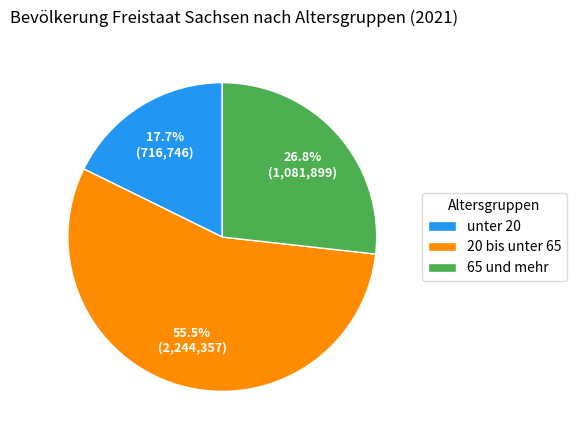

Is there a majority slice in this chart?

Yes